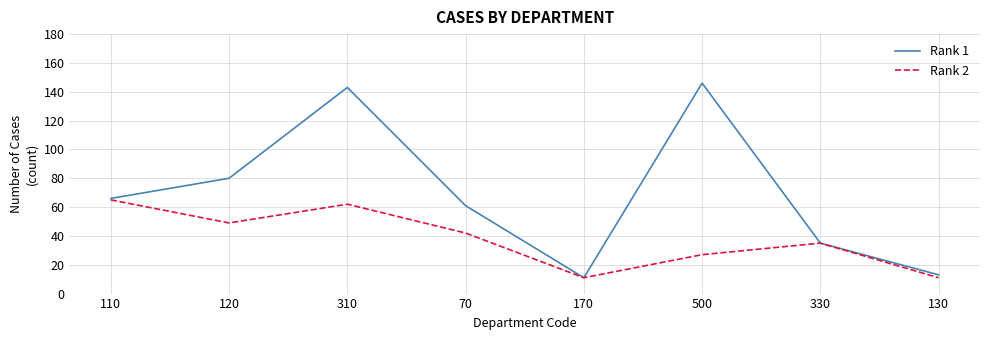

Reading right to left, transcribe all the data shown in this chart.

Rank 1: 13	35	146	11	61	143	80	66
Rank 2: 11	35	27	11	42	62	49	65